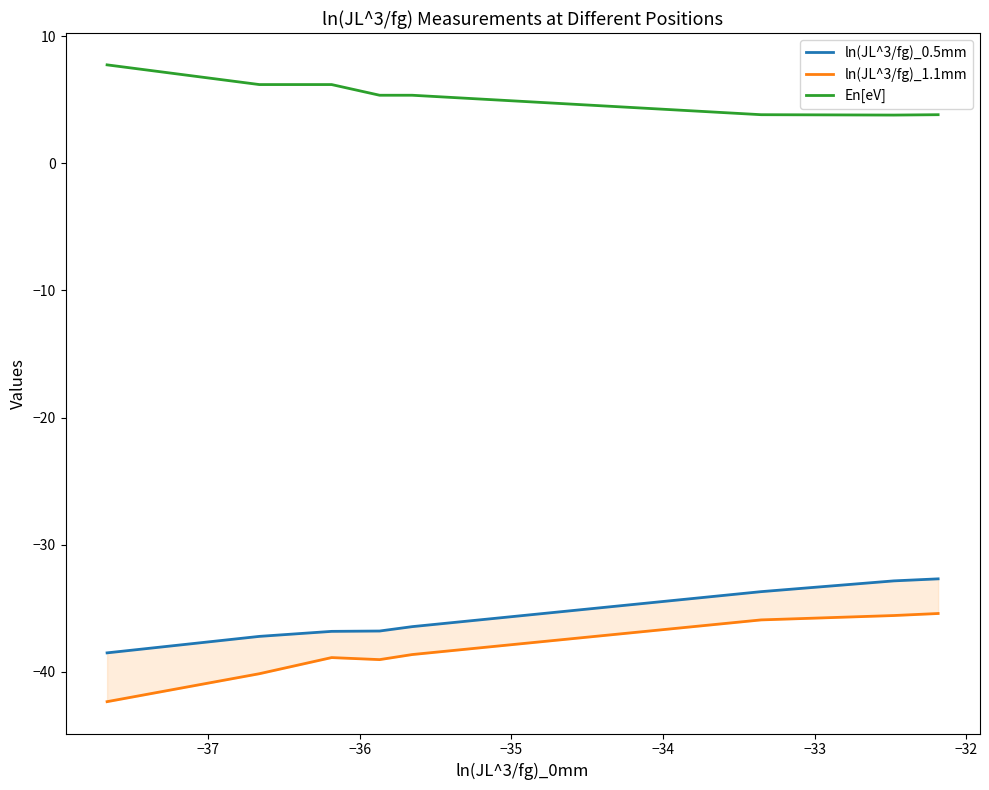

What is the minimum value for ln(JL^3/fg)_0.5mm?

-38.5